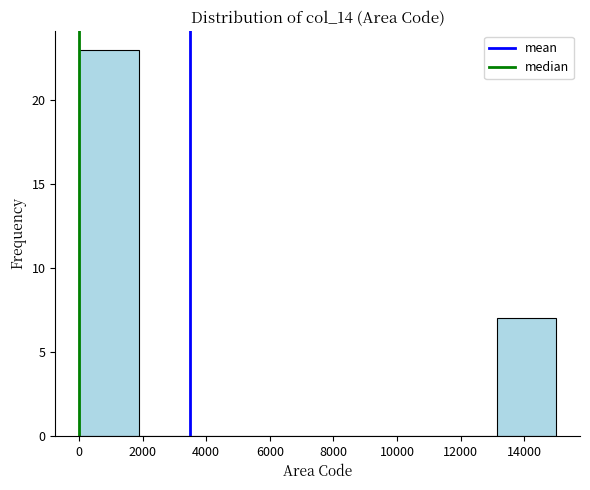

Reading left to right, list every bar in this chart as the range it spans on the x-axis followed by its height. Neither the bar edges nor the heights are printed on the chart, so give them approximately, as read against the axes.

0 to 1800: 23
1800 to 3800: 0
3800 to 5600: 0
5600 to 7600: 0
7600 to 9400: 0
9400 to 11200: 0
11200 to 13200: 0
13200 to 15000: 7